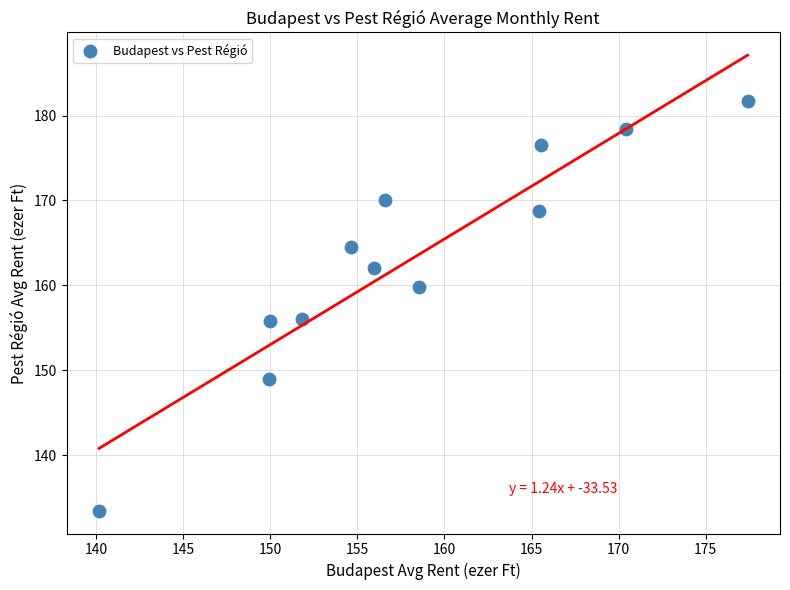

What is the range of X values (max minus min)?

37.2